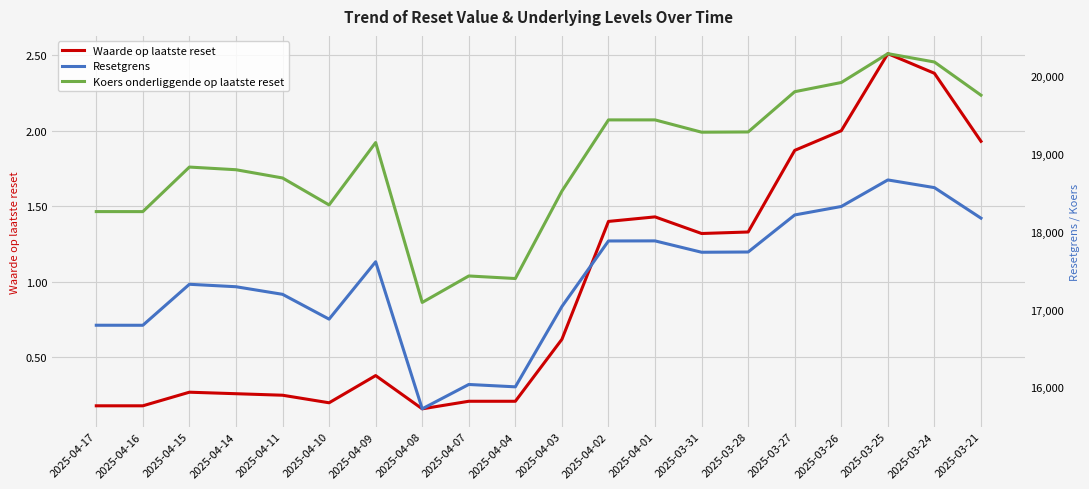

What are all the series names shown in the legend?

Waarde op laatste reset, Resetgrens, Koers onderliggende op laatste reset